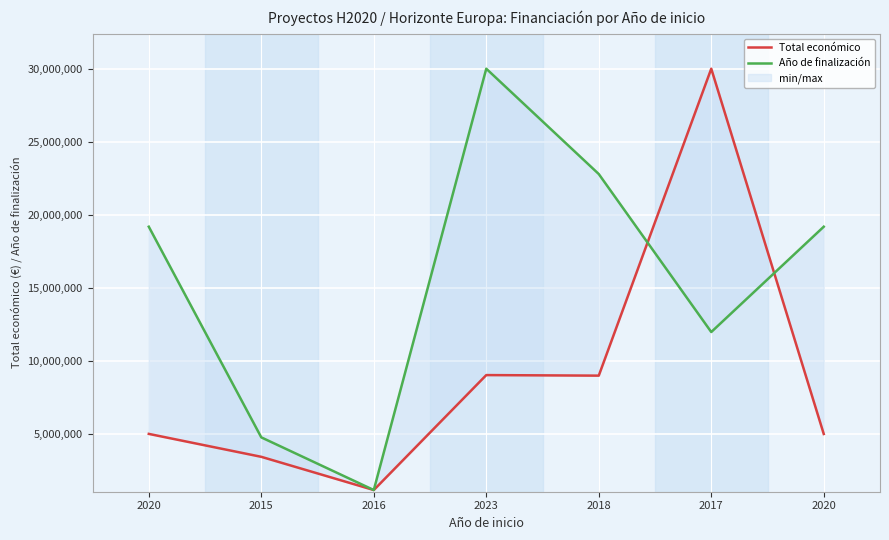

What is the lowest value of the Total económico series?

1156225.0